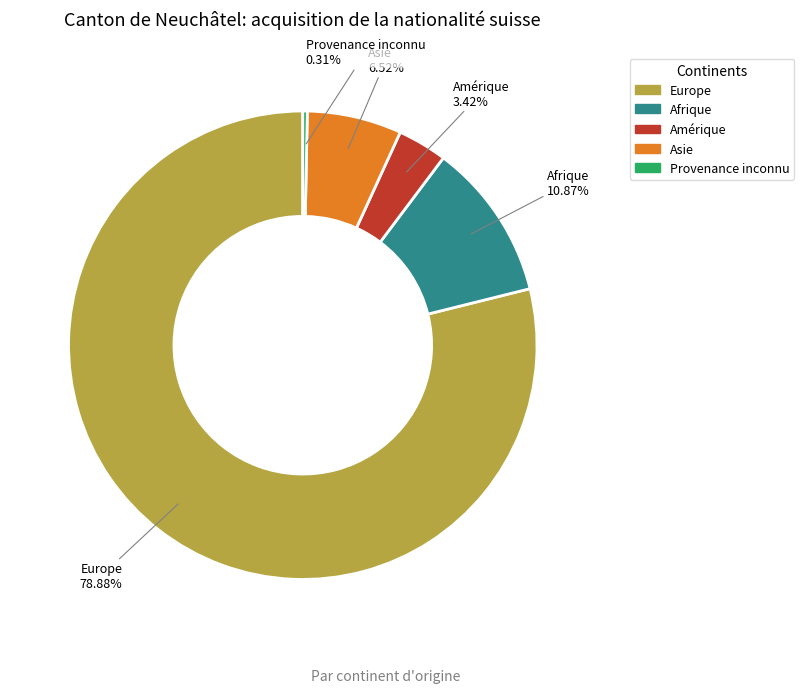

Is there any slice that represents more than half of the pie?

Yes